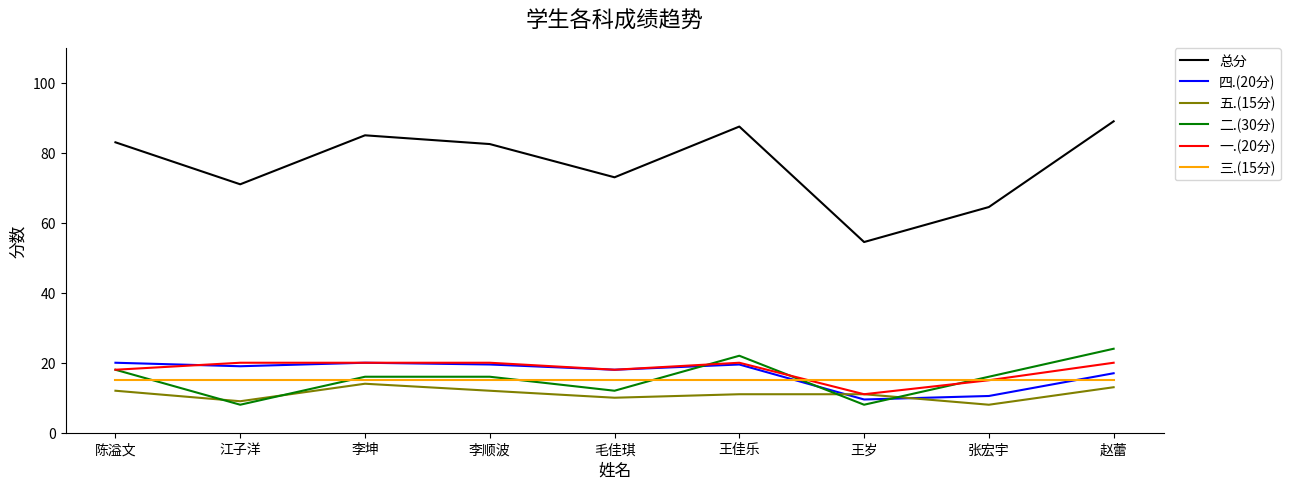

The 三.(15分) series shows 15.0 at 赵蕾. True or false?

True